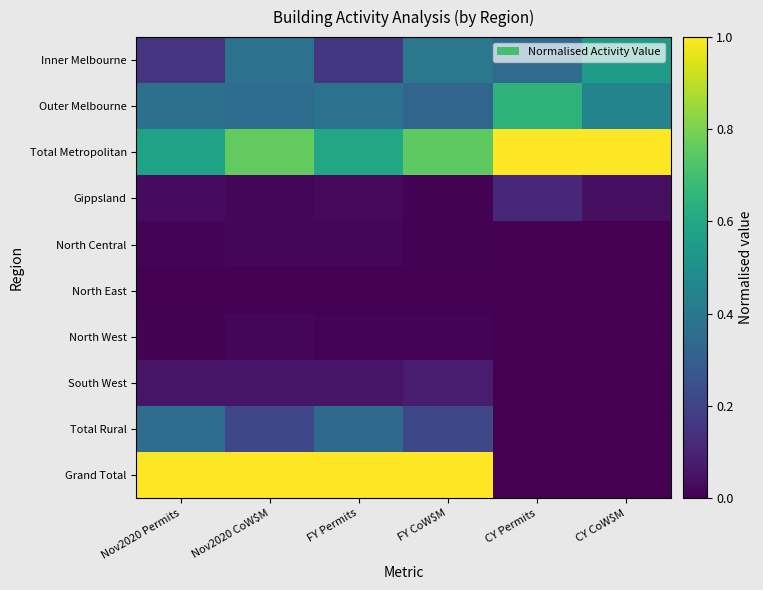

At how many categories does at least one series exceed 0?

6